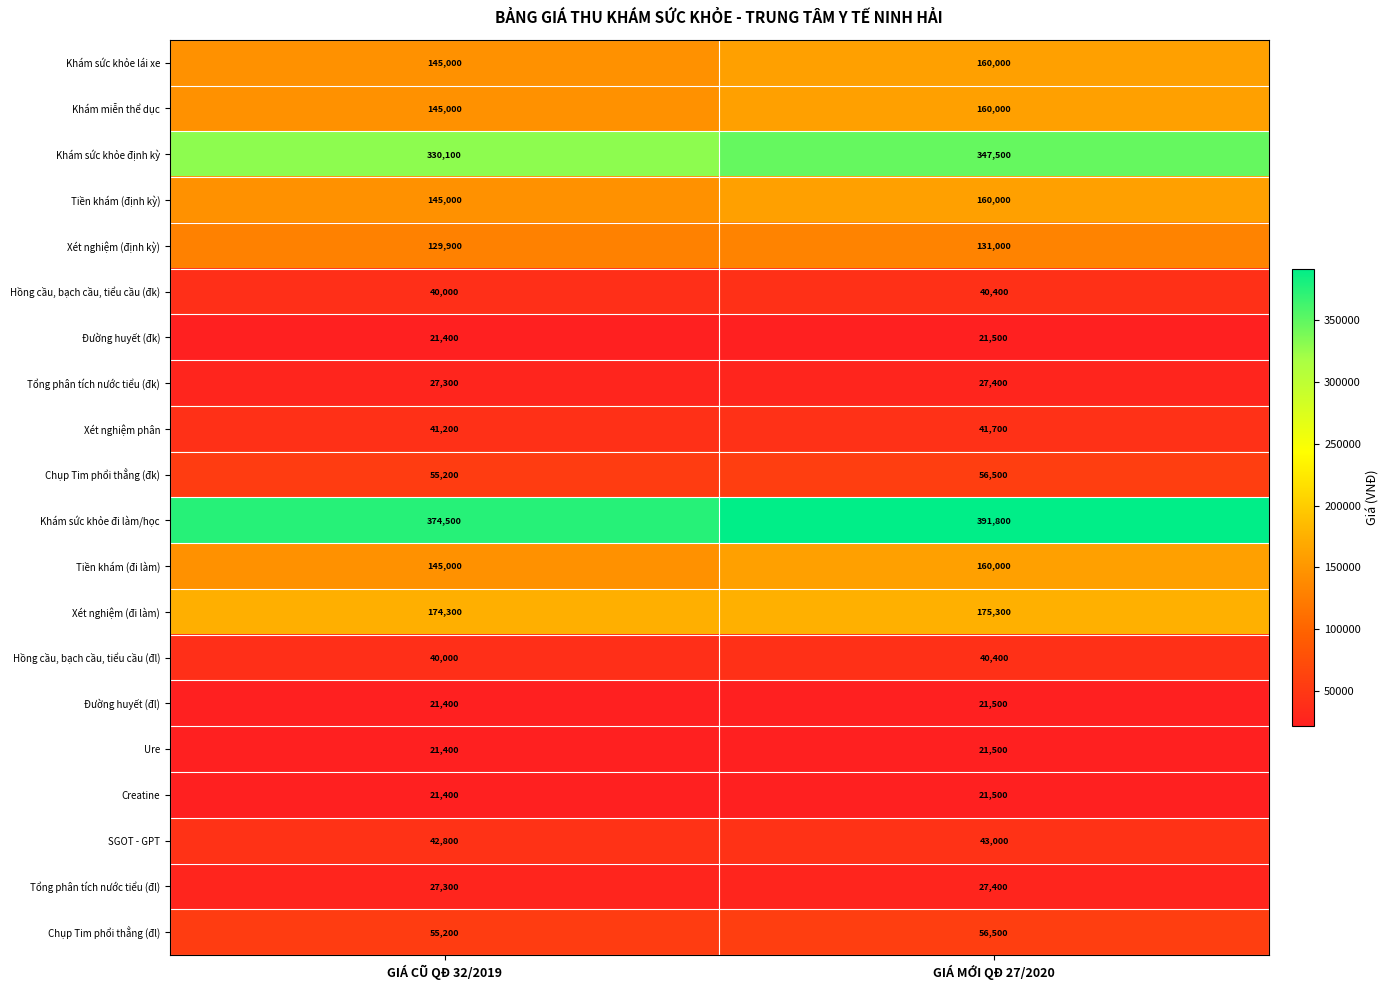

Read the Khám miễn thể dục value at GIÁ MỚI QĐ 27/2020, to the nearest 10.

160000